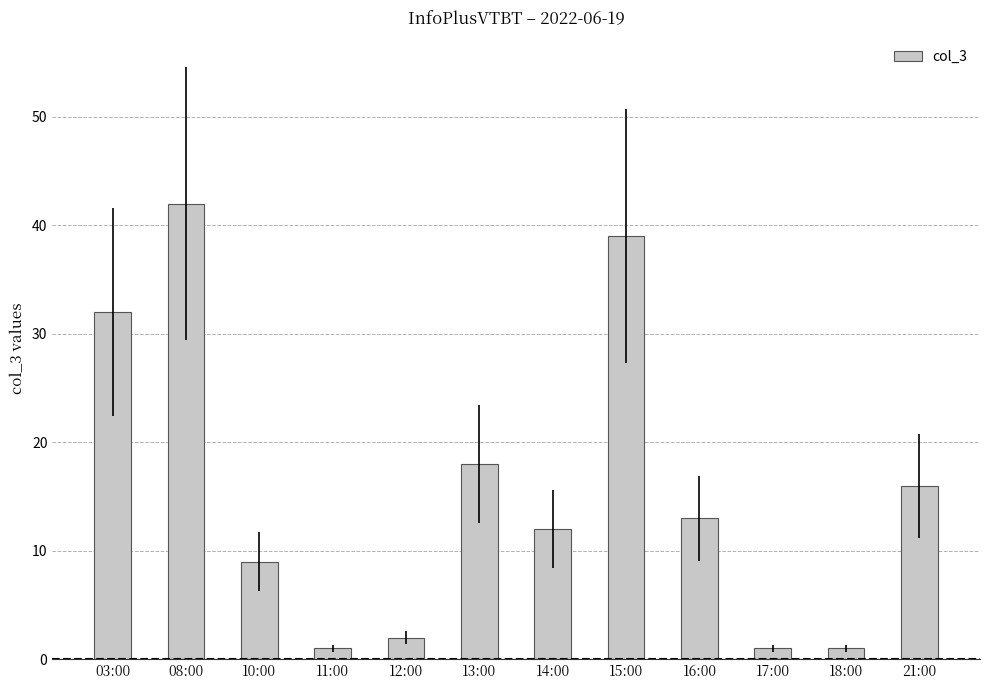

Reading left to right, extract all data points from this chart.

32	42	9	1	2	18	12	39	13	1	1	16